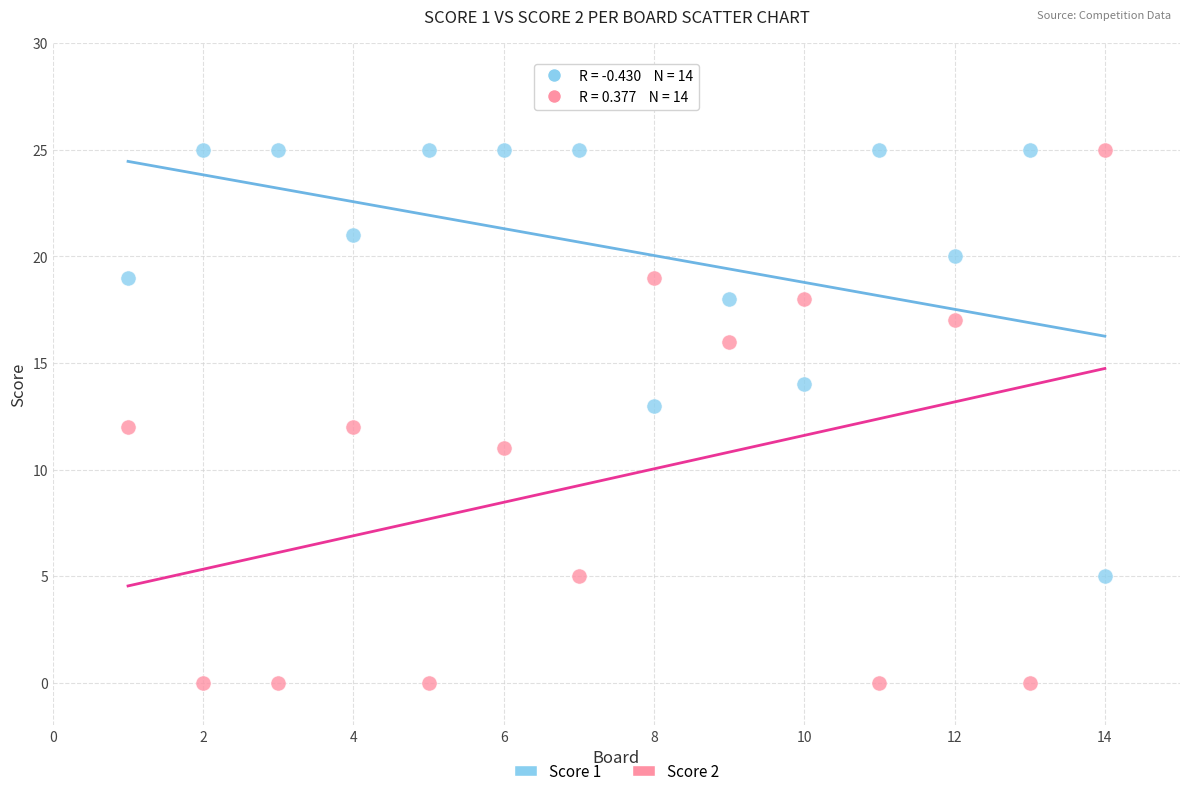

What is the X range (max minus min) for the scatter plot?

13